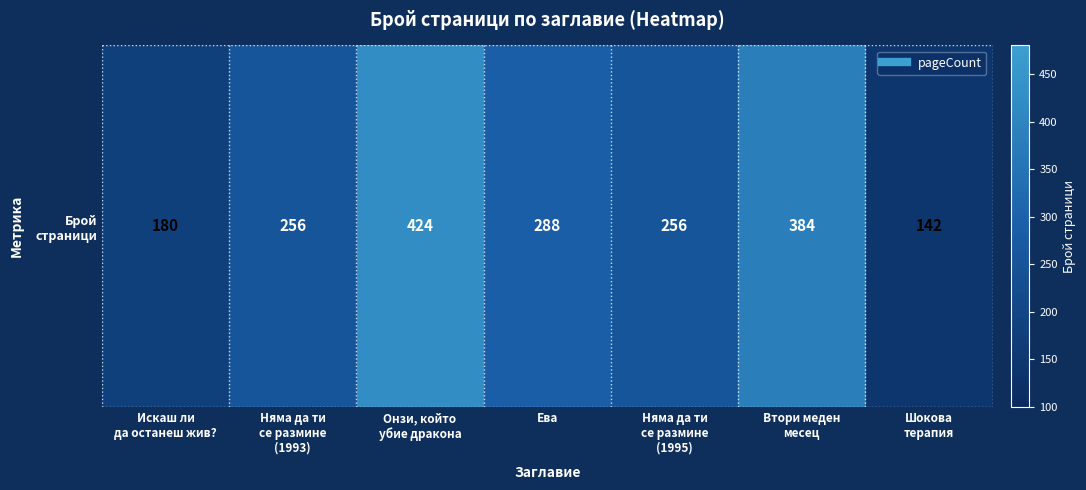

True or false: the data shows 185 at Ева.

False